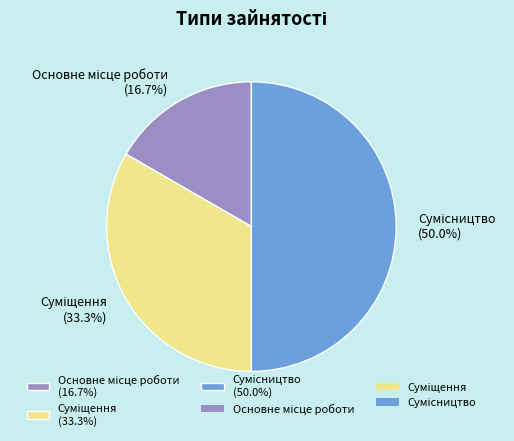

Count the number of slices in the pie.

3